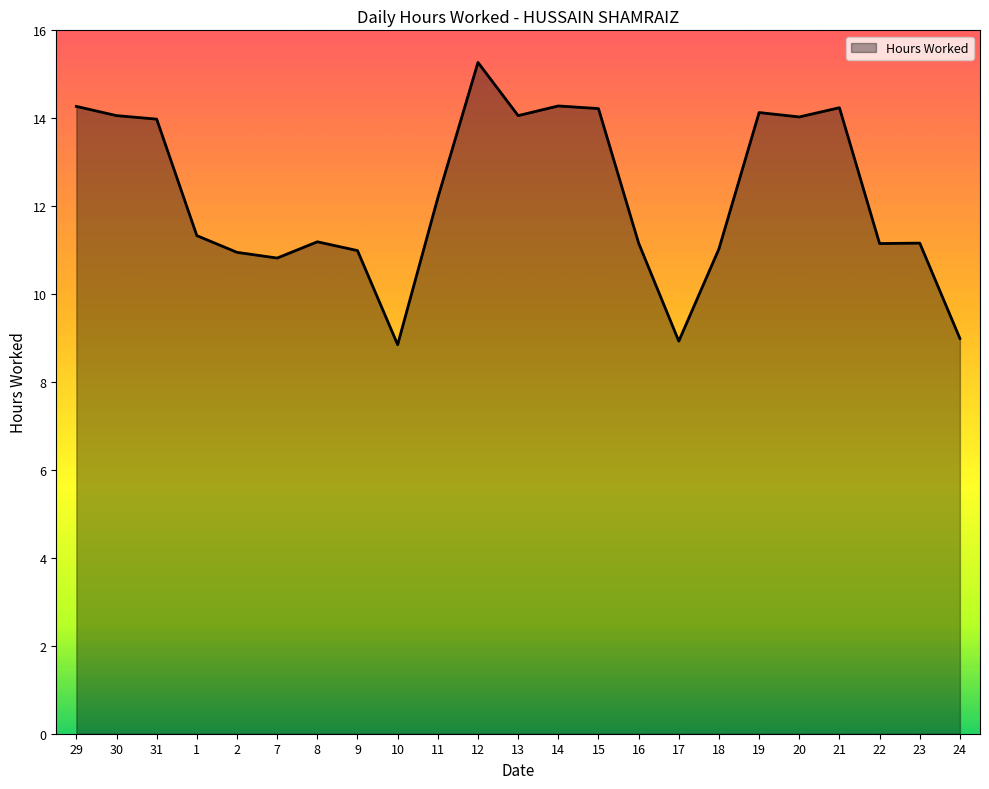

The chart shows a value of 5.2 at 9. True or false?

False